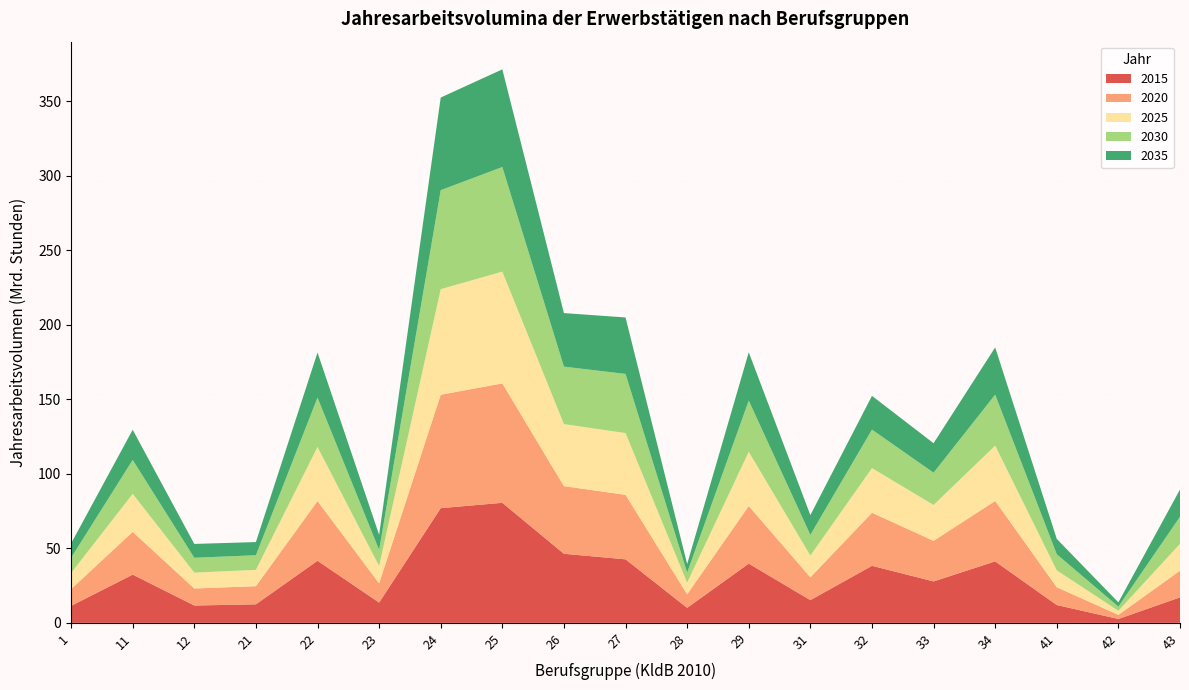

Reading left to right, extract all data points from this chart.

2015: 11.4	32.4	11.6	12.4	41.7	13.6	77.0	80.5	46.4	42.6	10.1	39.8	15.2	38.3	27.8	41.2	12.0	2.6	17.1
2020: 11.2	28.7	11.4	12.2	40.0	12.9	76.1	80.1	45.4	43.3	9.1	38.6	15.3	35.6	27.2	40.5	11.9	2.8	17.9
2025: 10.8	25.5	10.7	10.9	36.3	11.6	70.8	75.0	41.6	41.4	7.8	36.4	14.6	30.0	24.1	37.1	11.3	2.8	18.0
2030: 10.2	22.7	9.9	9.8	33.1	10.8	66.4	70.2	38.6	39.7	6.8	34.4	13.9	25.8	21.6	34.2	10.8	2.8	18.2
2035: 9.6	20.2	9.3	8.8	30.2	10.1	62.1	65.5	35.9	37.9	5.8	32.4	13.3	22.6	19.8	31.7	10.3	2.9	18.3